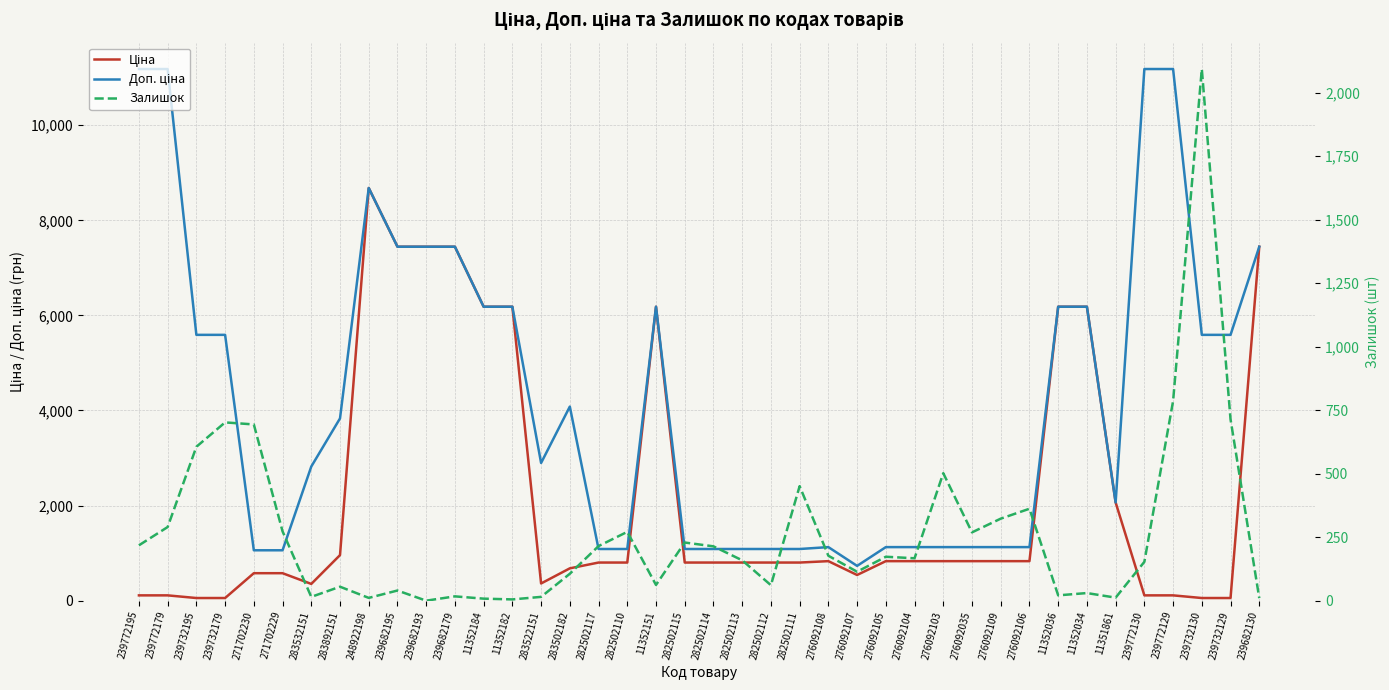

In Залишок, how many points are lower than both neighbors (excluding endpoints)?

11